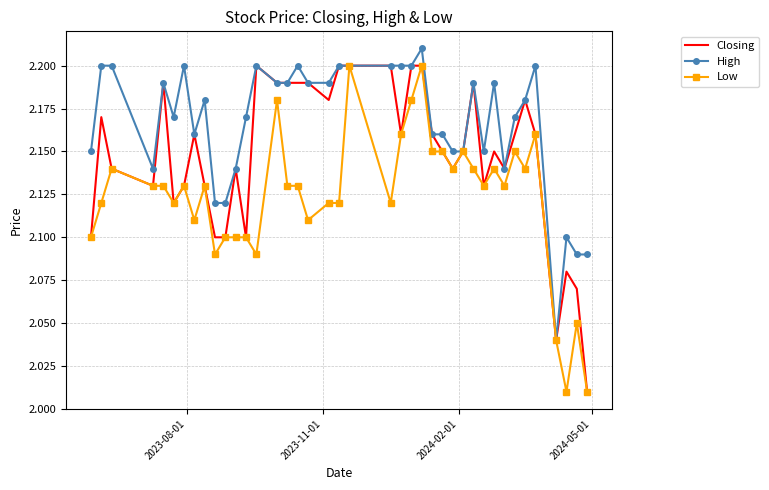

What are all the series names shown in the legend?

Closing, High, Low